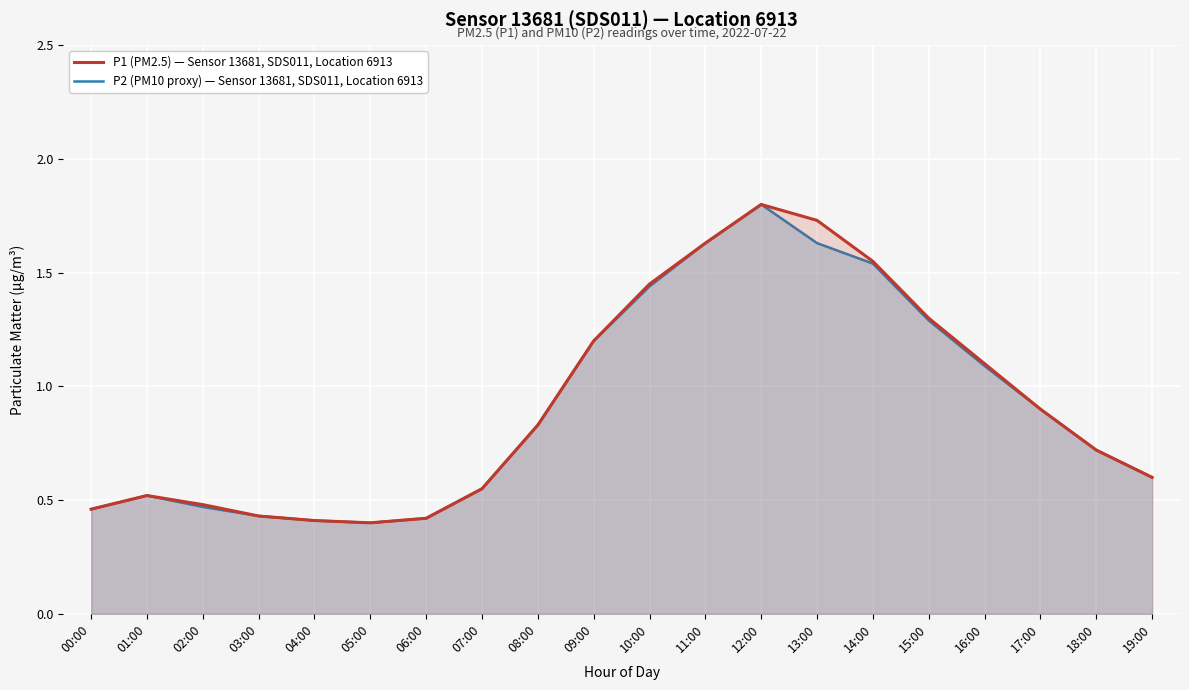

True or false: P2 (PM10 proxy) and P1 (PM2.5) cross at least once.

False